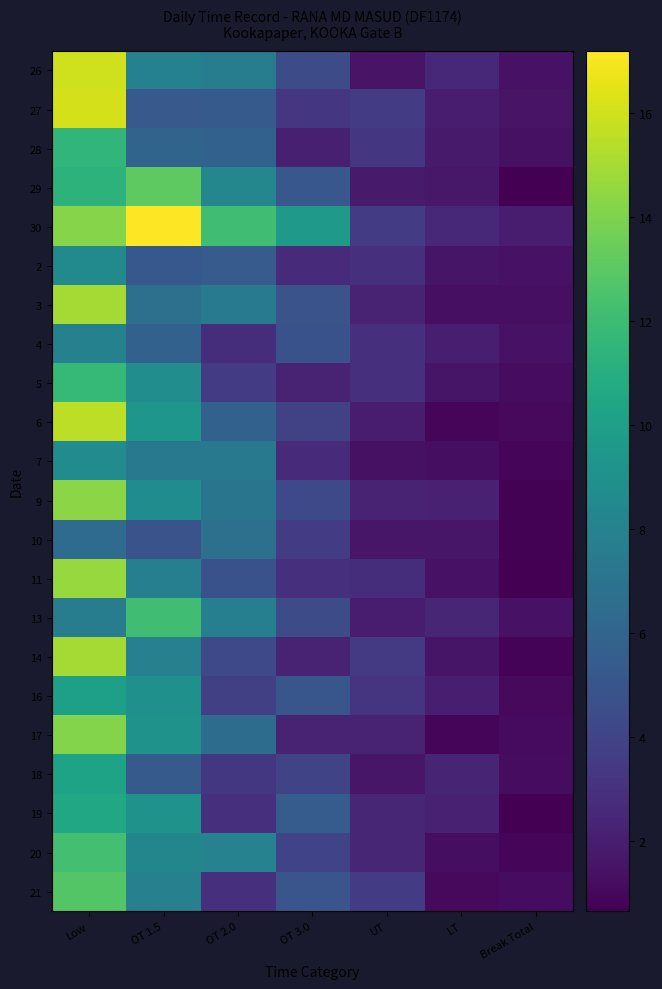

Reading right to left, what are all the values shown in this chart?

26: Break Total=1.4	LT=2.5	UT=1.5	OT 3.0=4.5	OT 2.0=7.7	OT 1.5=7.9	Low=16.0
27: Break Total=1.5	LT=1.9	UT=3.6	OT 3.0=3.3	OT 2.0=5.3	OT 1.5=5.3	Low=16.1
28: Break Total=1.4	LT=1.9	UT=3.3	OT 3.0=2.1	OT 2.0=5.8	OT 1.5=6.0	Low=11.5
29: Break Total=0.7	LT=1.7	UT=1.9	OT 3.0=5.1	OT 2.0=8.3	OT 1.5=13.1	Low=11.3
30: Break Total=1.9	LT=2.6	UT=3.6	OT 3.0=9.6	OT 2.0=12.1	OT 1.5=17.2	Low=14.2
2: Break Total=1.5	LT=1.6	UT=2.9	OT 3.0=2.7	OT 2.0=5.4	OT 1.5=5.2	Low=8.5
3: Break Total=1.3	LT=1.3	UT=2.2	OT 3.0=4.9	OT 2.0=7.5	OT 1.5=6.8	Low=14.9
4: Break Total=1.4	LT=2.0	UT=2.9	OT 3.0=4.8	OT 2.0=2.8	OT 1.5=5.8	Low=7.9
5: Break Total=1.2	LT=1.6	UT=2.9	OT 3.0=2.3	OT 2.0=3.5	OT 1.5=8.7	Low=11.7
6: Break Total=1.0	LT=0.9	UT=2.0	OT 3.0=3.9	OT 2.0=5.8	OT 1.5=9.3	Low=15.5
7: Break Total=0.9	LT=1.3	UT=1.4	OT 3.0=2.7	OT 2.0=7.4	OT 1.5=7.4	Low=8.6
9: Break Total=0.7	LT=2.2	UT=2.3	OT 3.0=4.3	OT 2.0=7.1	OT 1.5=8.7	Low=14.3
10: Break Total=0.7	LT=1.7	UT=1.6	OT 3.0=3.6	OT 2.0=6.8	OT 1.5=4.9	Low=6.4
11: Break Total=0.7	LT=1.4	UT=2.8	OT 3.0=3.0	OT 2.0=4.8	OT 1.5=7.8	Low=14.7
13: Break Total=1.4	LT=2.5	UT=1.9	OT 3.0=4.5	OT 2.0=7.8	OT 1.5=12.1	Low=7.6
14: Break Total=0.8	LT=1.6	UT=3.5	OT 3.0=2.2	OT 2.0=4.3	OT 1.5=7.8	Low=15.0
16: Break Total=1.0	LT=2.0	UT=3.1	OT 3.0=5.1	OT 2.0=3.8	OT 1.5=9.0	Low=10.0
17: Break Total=1.1	LT=0.9	UT=2.3	OT 3.0=2.2	OT 2.0=6.5	OT 1.5=9.1	Low=14.1
18: Break Total=1.2	LT=2.4	UT=1.7	OT 3.0=4.0	OT 2.0=3.3	OT 1.5=5.3	Low=10.2
19: Break Total=0.7	LT=2.1	UT=2.5	OT 3.0=5.4	OT 2.0=2.9	OT 1.5=9.1	Low=10.5
20: Break Total=0.9	LT=1.3	UT=2.4	OT 3.0=4.0	OT 2.0=8.0	OT 1.5=8.2	Low=12.2
21: Break Total=1.2	LT=1.1	UT=3.5	OT 3.0=5.0	OT 2.0=2.9	OT 1.5=7.9	Low=12.7